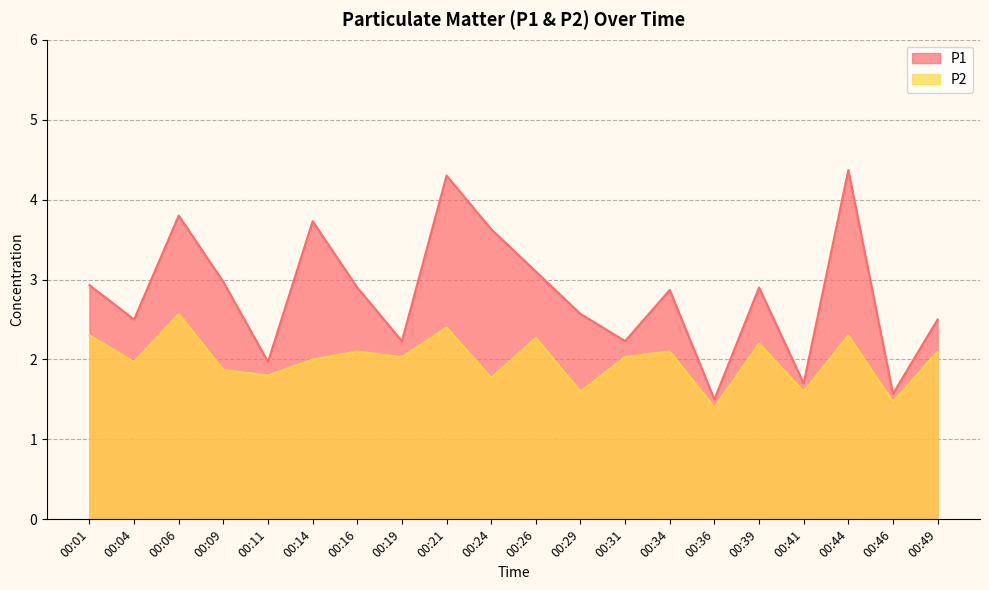

True or false: P1 and P2 intersect in this chart.

False